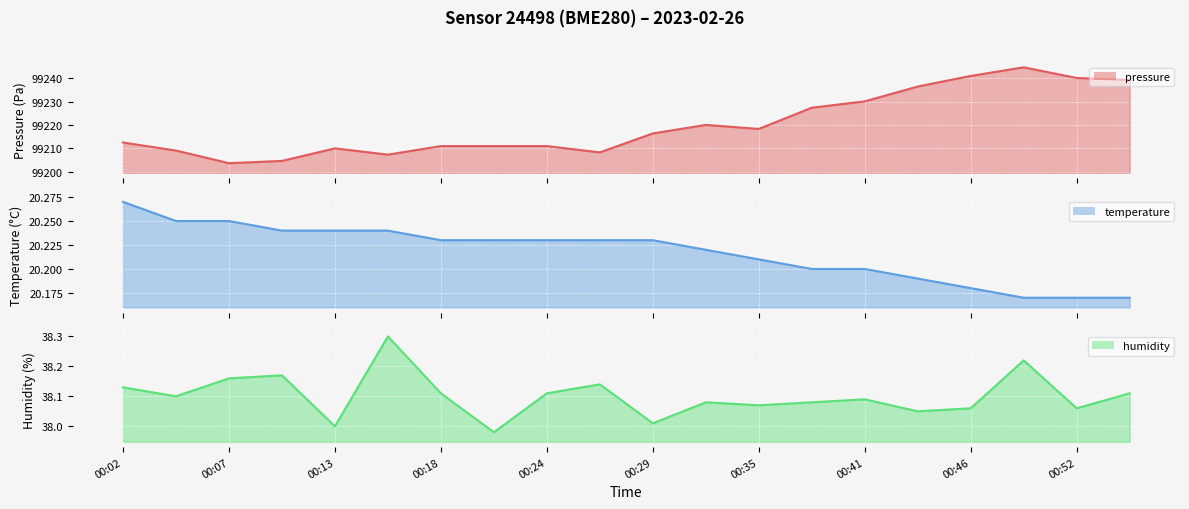

Count the number of categories in the chart.

20